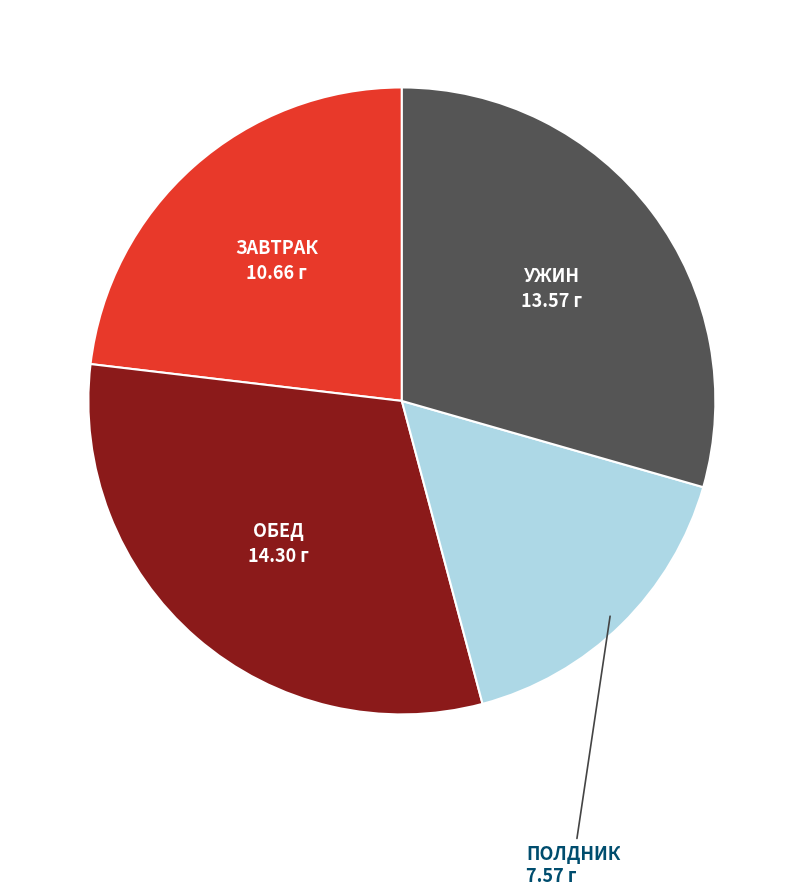

Does any single category account for the majority?

No